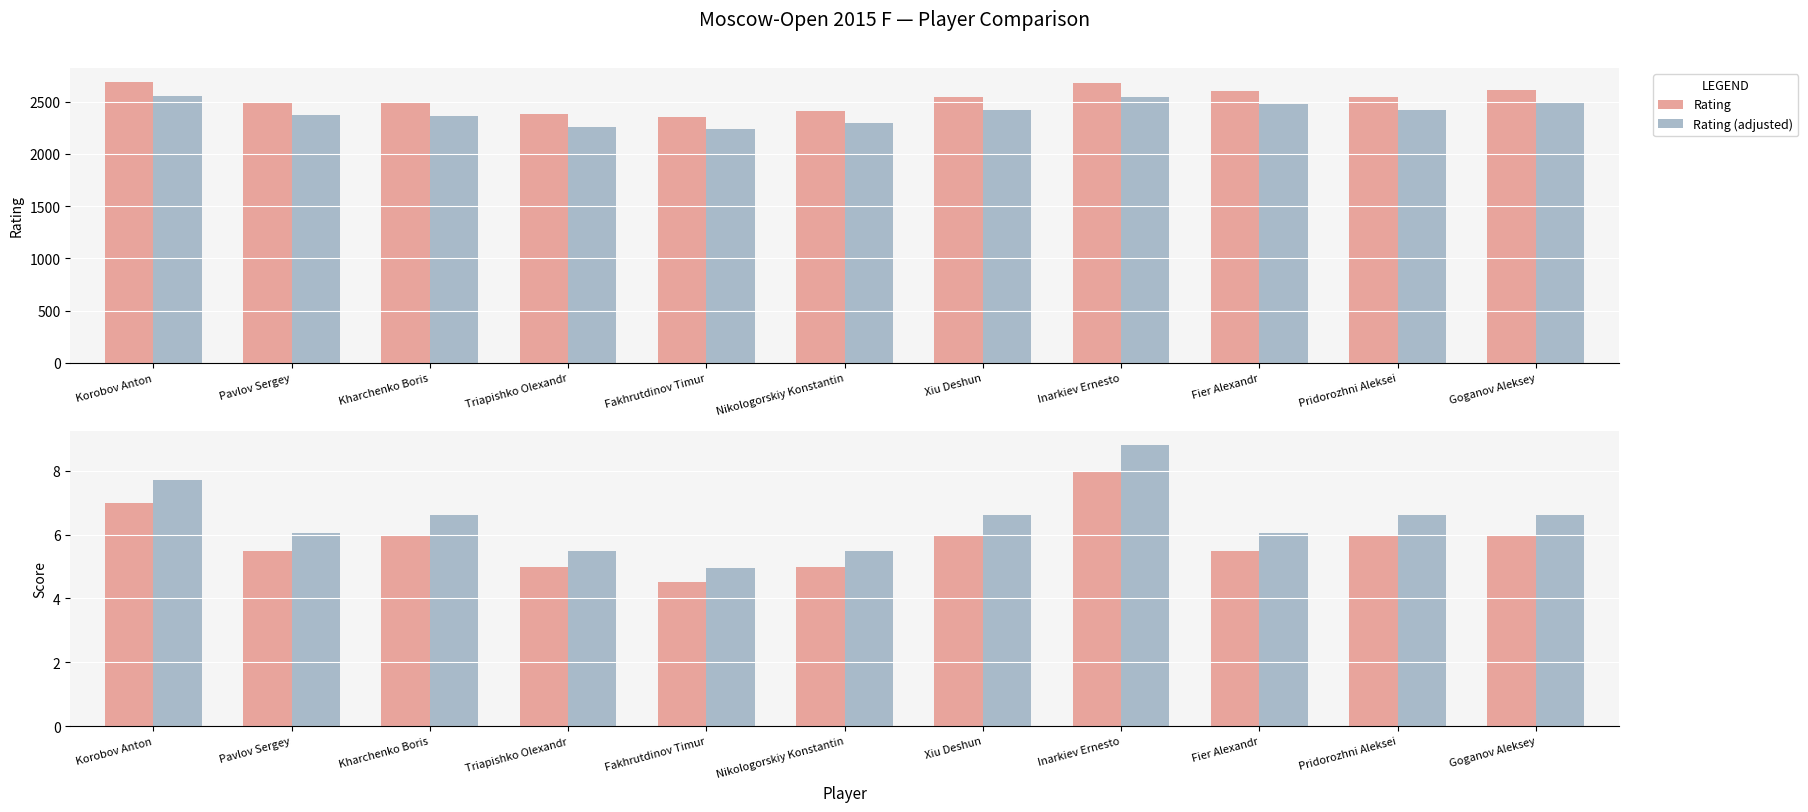

What position from the left is Kharchenko Boris?

3